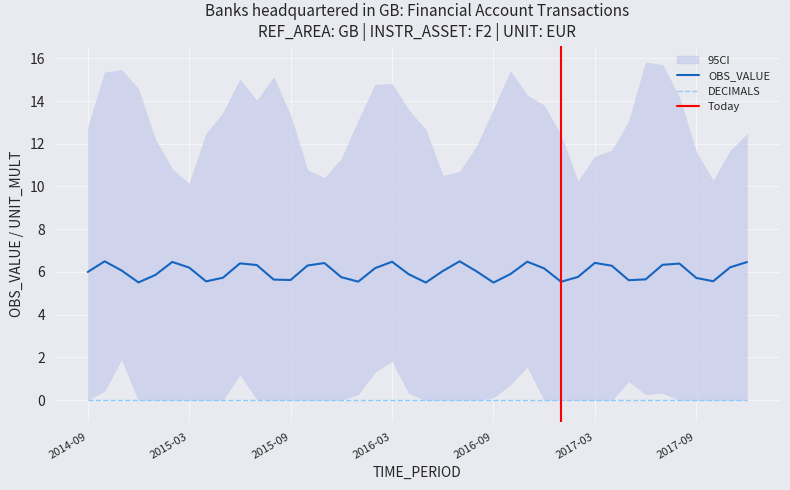

Which series changed the most between 2016-06 and 2017-09?

OBS_VALUE